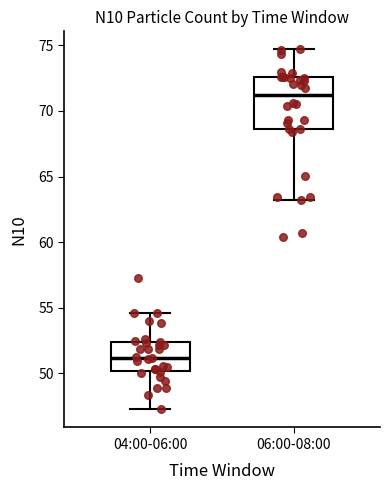

Reading left to right, transcribe this box plot: for each box, give where its median line is, the range the box spans, and where its two whiskers end, as read against the y-axis. The values are not printed on the chart, so give them approximately, as read against the axis.

04:00-06:00: median 51.0, box 50.0 to 52.5, whiskers 47.0 to 54.5
06:00-08:00: median 71.0, box 68.5 to 72.5, whiskers 63.0 to 74.5